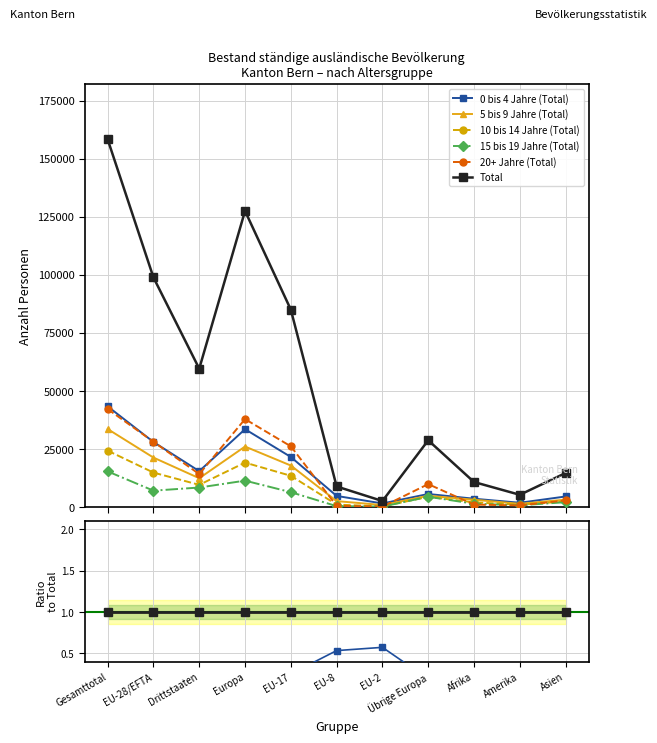

At which category does 20+ Jahre (Total) reach its first local valley?

Drittstaaten